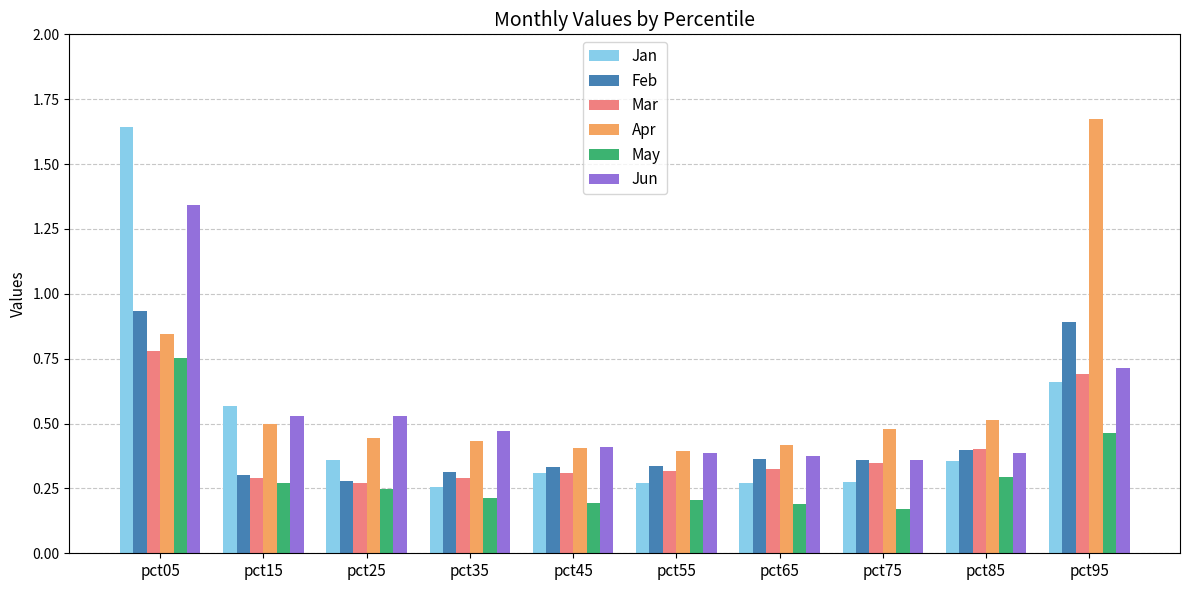

Is it true that May equals 0.1 at pct65?

False